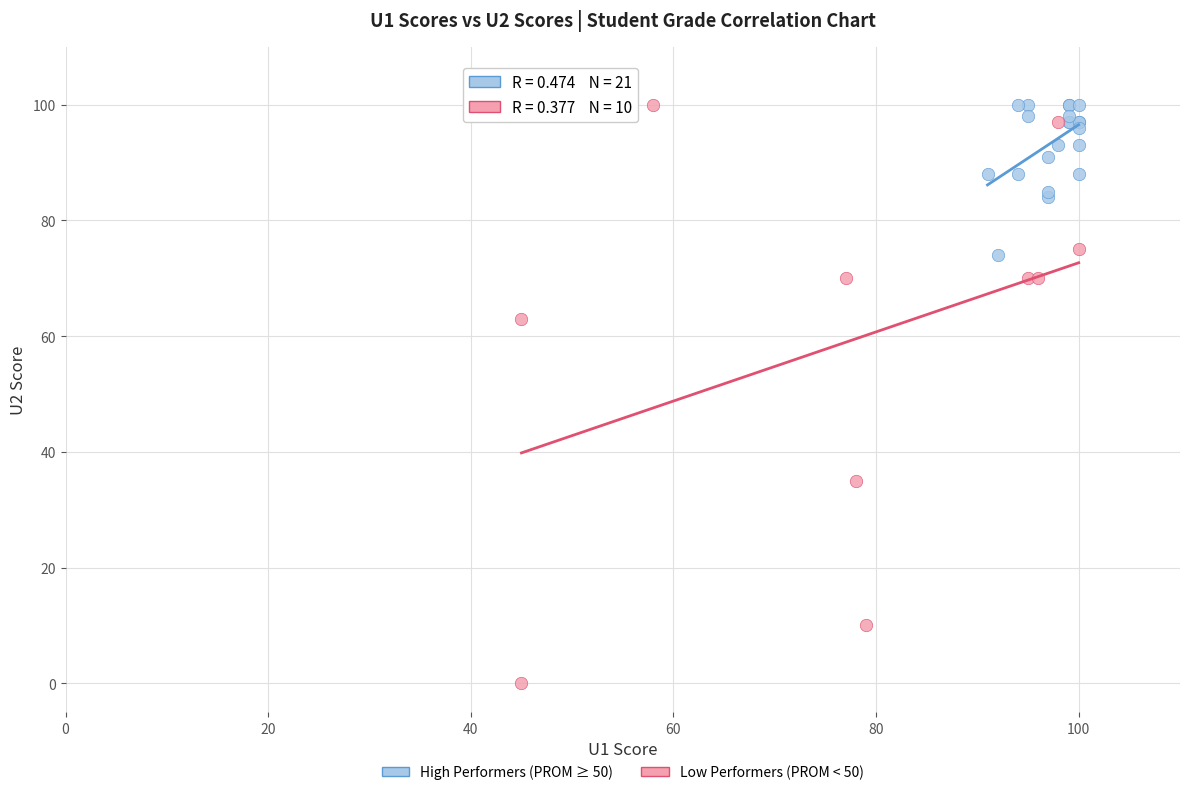

What are all the series names shown in the legend?

High Performers (PROM ≥ 50), Low Performers (PROM < 50)